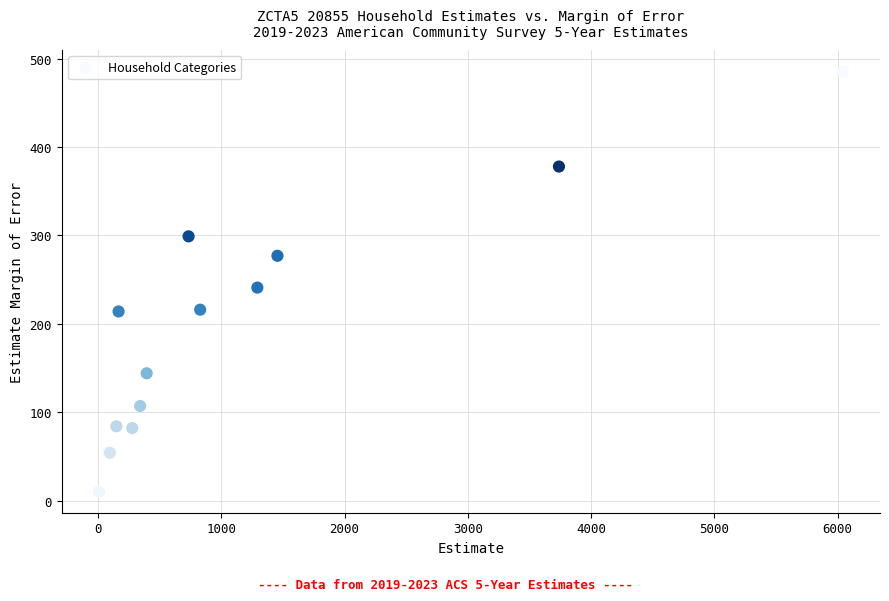

What Y value in the scatter plot is closest to 248?

241